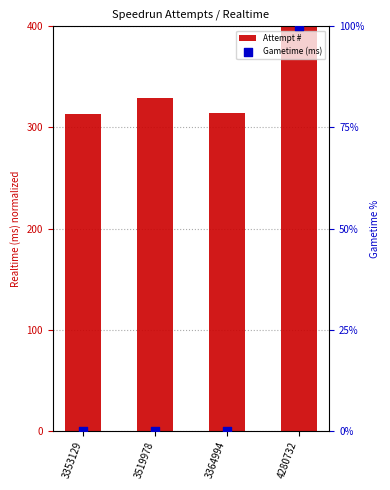

What are all the series names shown in the legend?

Attempt #, Gametime (ms)